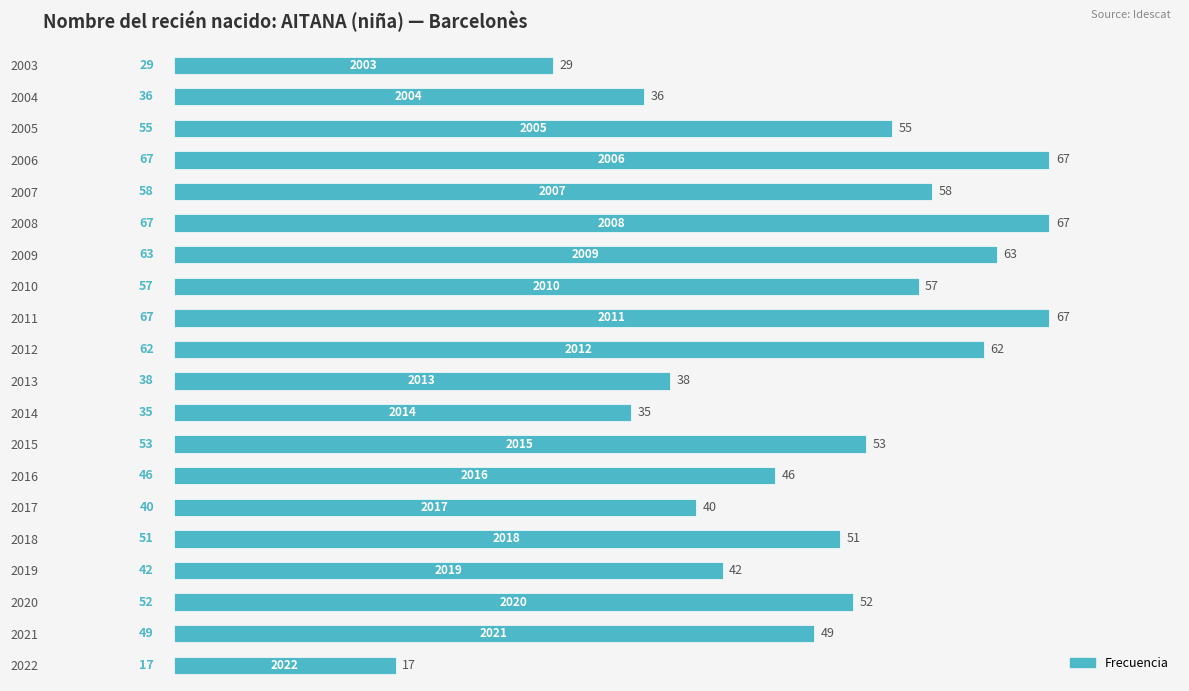

At which label is the value closest to 42?

2019